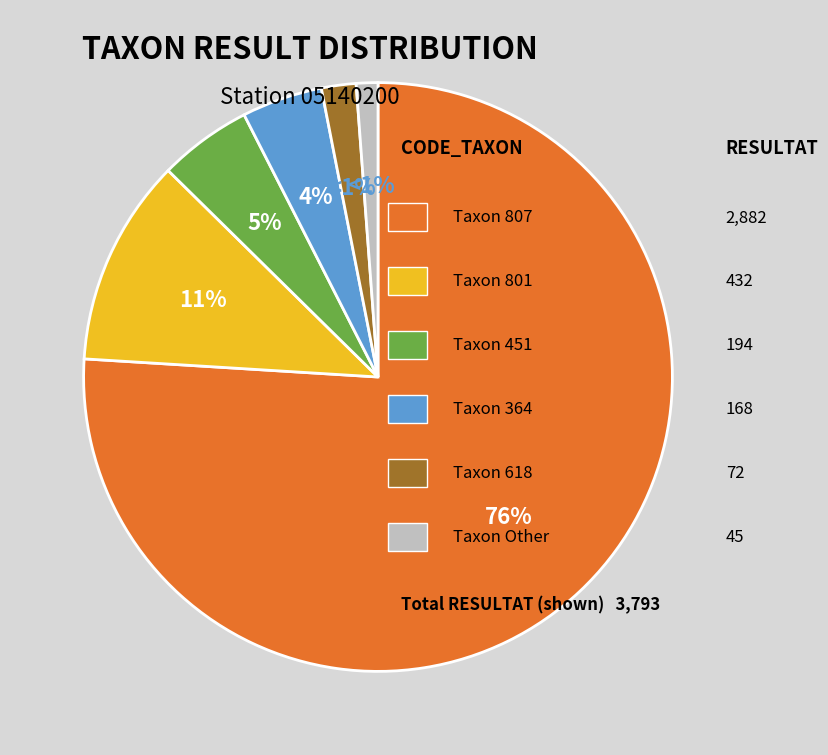

What is the smallest slice in the pie chart?

Other